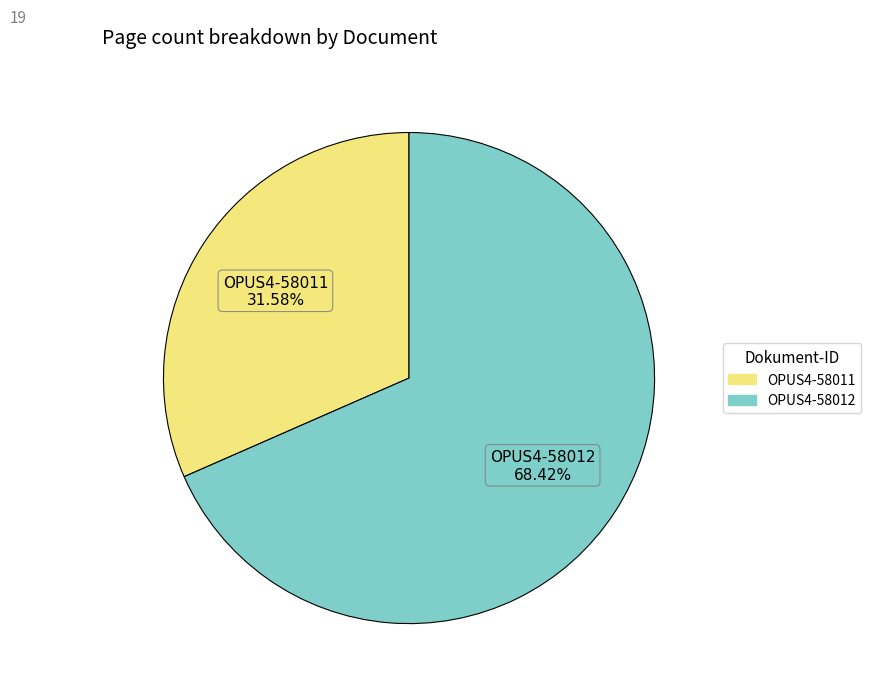

Which has a higher value, OPUS4-58011 or OPUS4-58012?

OPUS4-58012